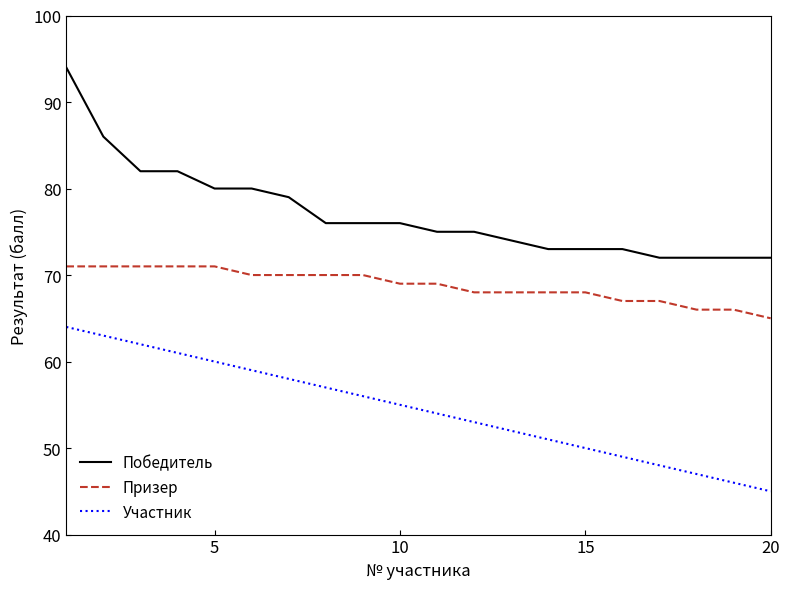

What is the maximum value shown in the chart?

94